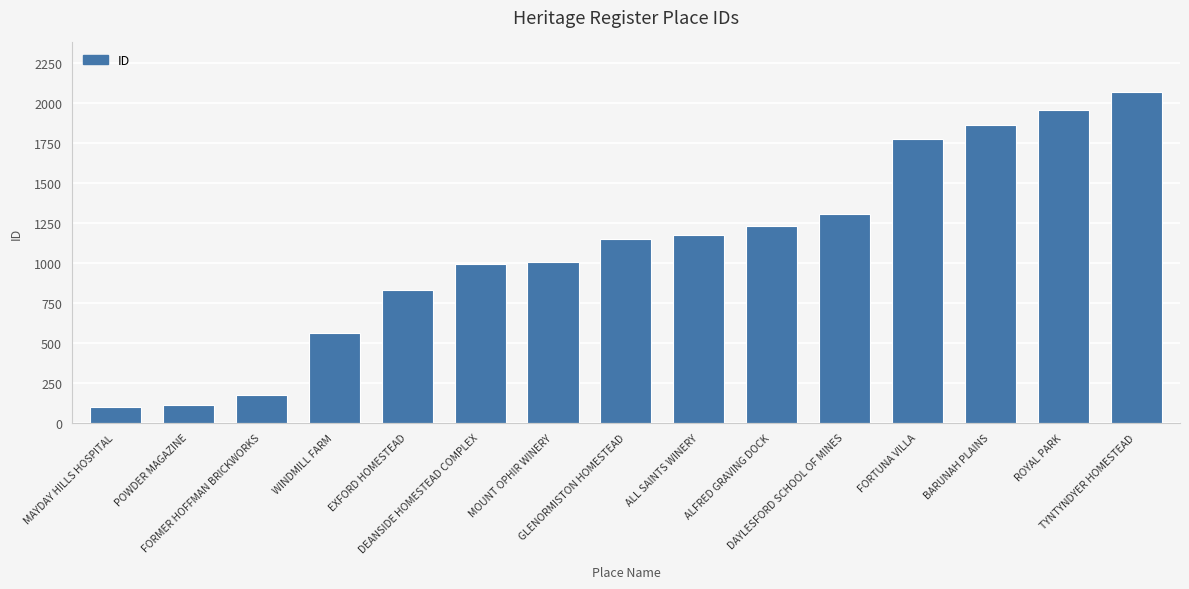

What is the difference between the values at GLENORMISTON HOMESTEAD and DEANSIDE HOMESTEAD COMPLEX?

158